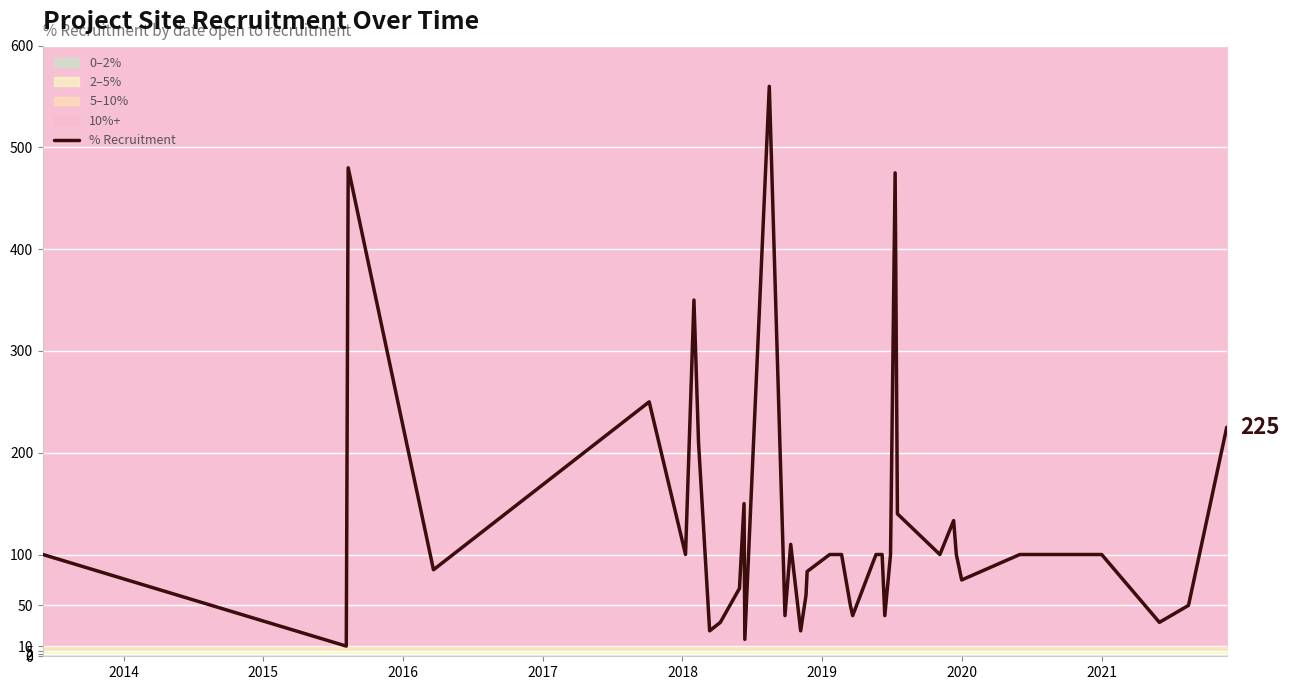

What is the average value?

128.6